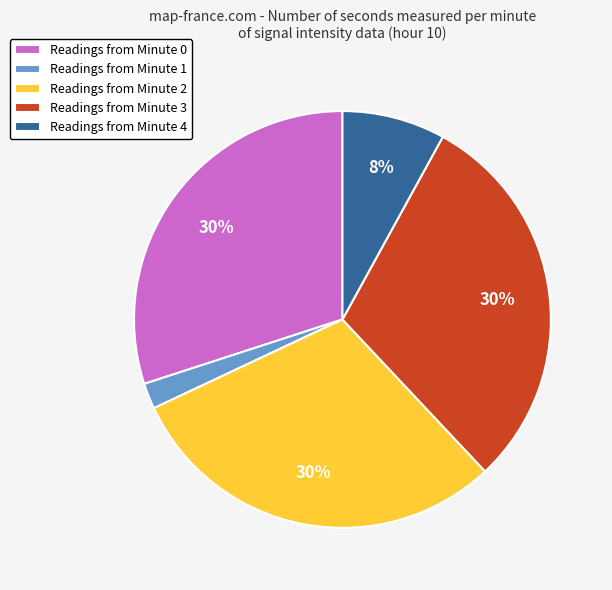

To the nearest percent, what is the combined percentage of Readings from Minute 0 and Readings from Minute 1?

32%